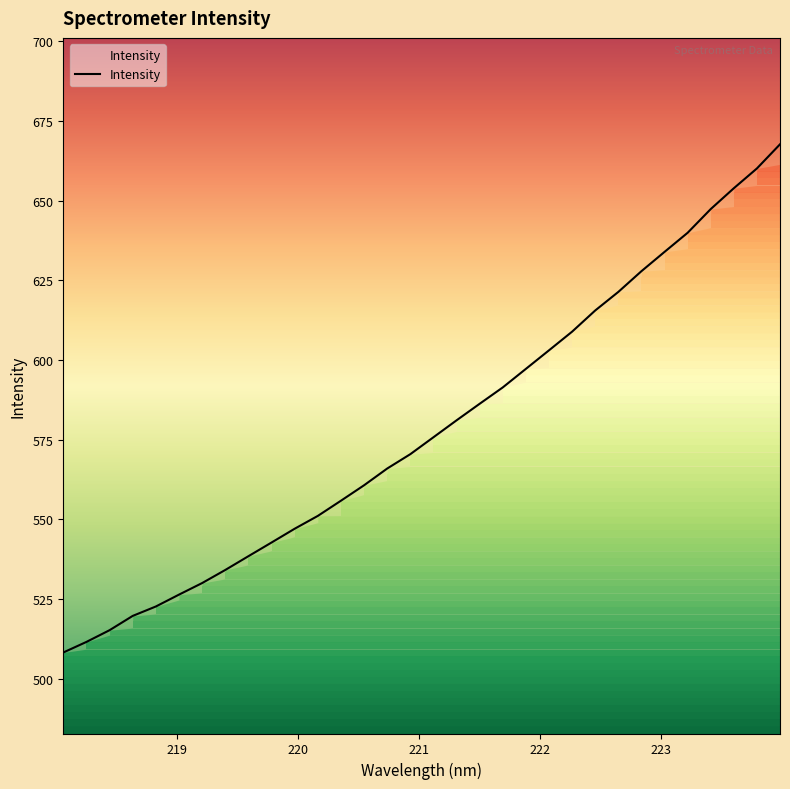

What is the sum of all values?

18510.6